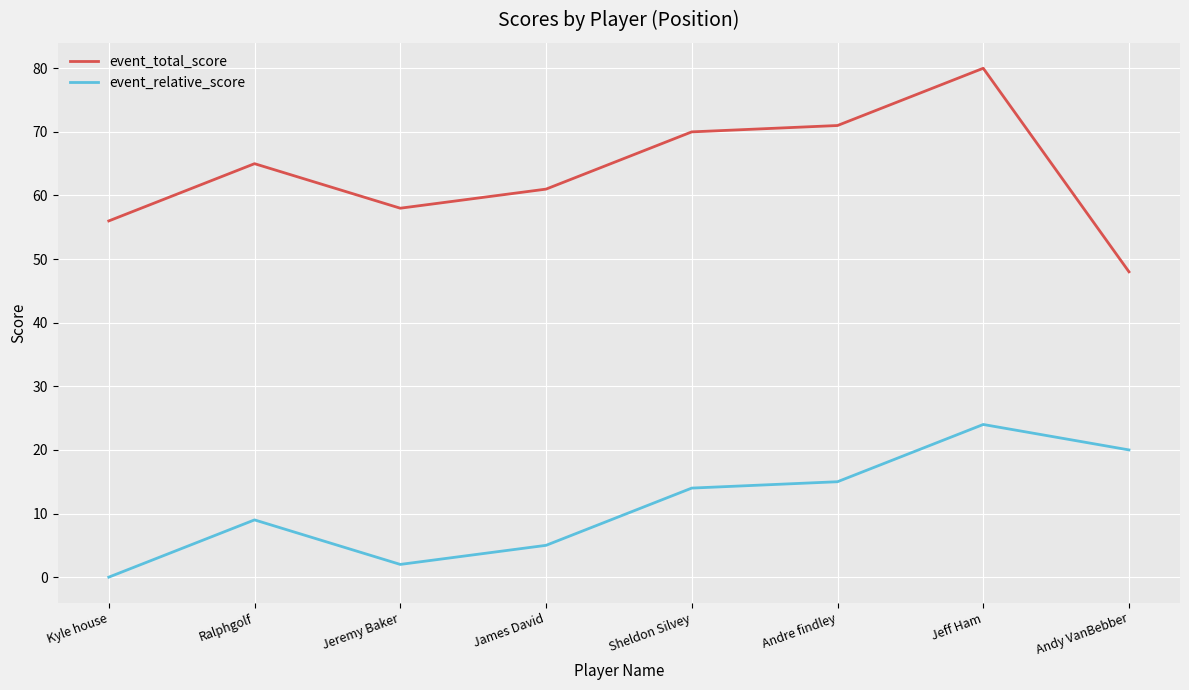

What is the difference between the second highest and second lowest values in the event_total_score series?

15